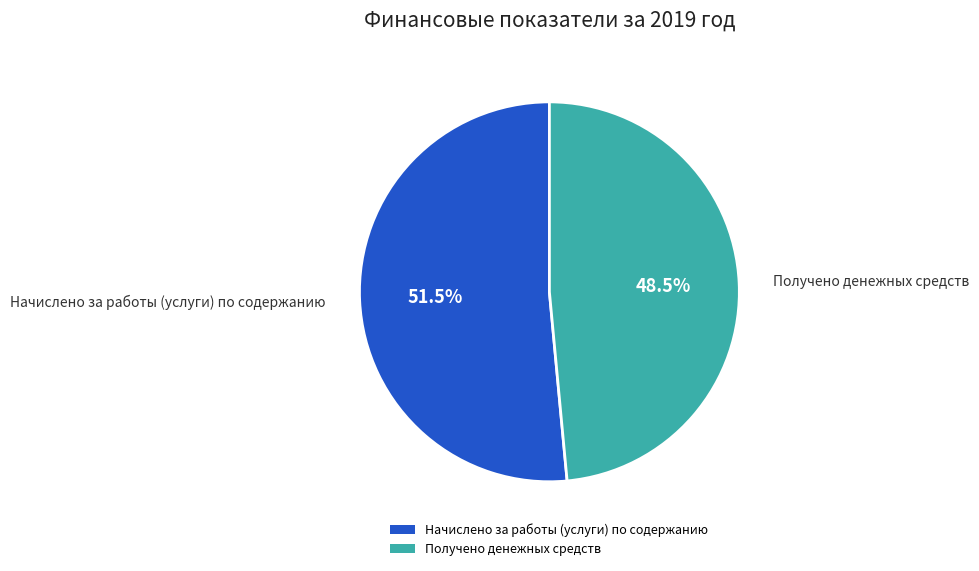

The Получено денежных средств slice represents 34% of the pie. True or false?

False